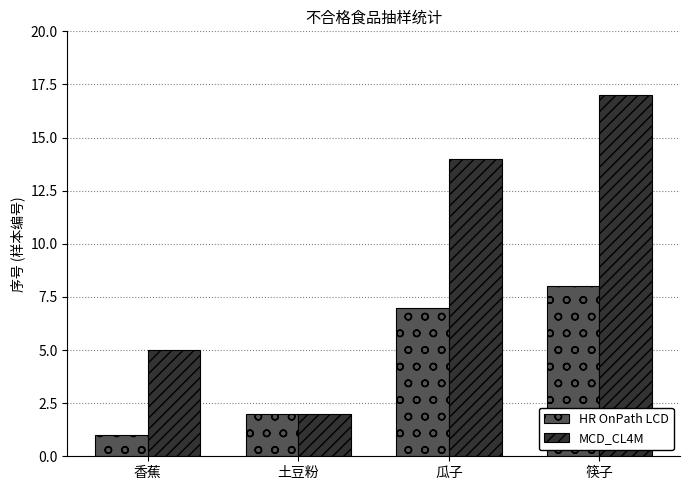

What is the label of the 4th bar from the left?

筷子